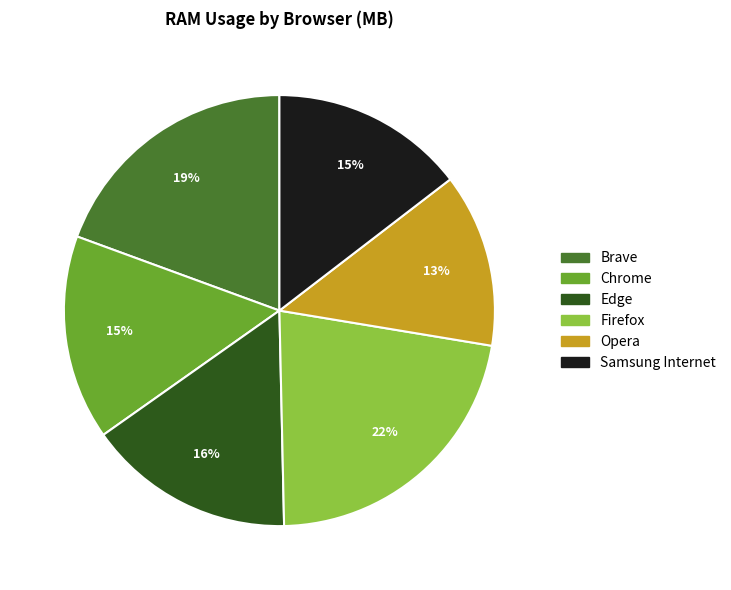

To the nearest percent, what is the average slice percentage?

17%